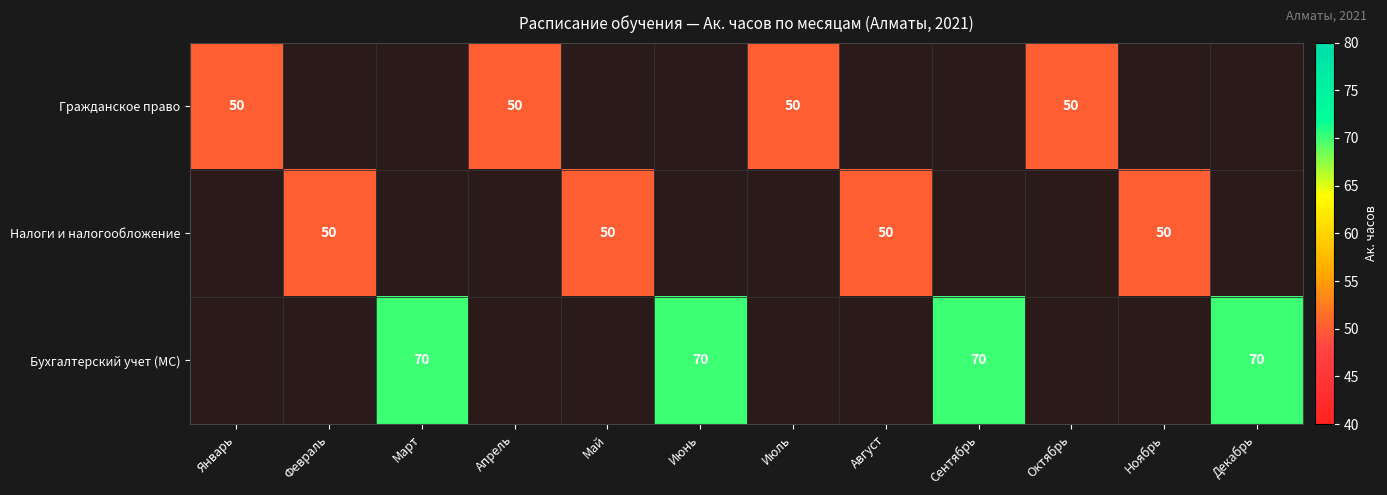

Which category has the lowest value across all series?

Январь